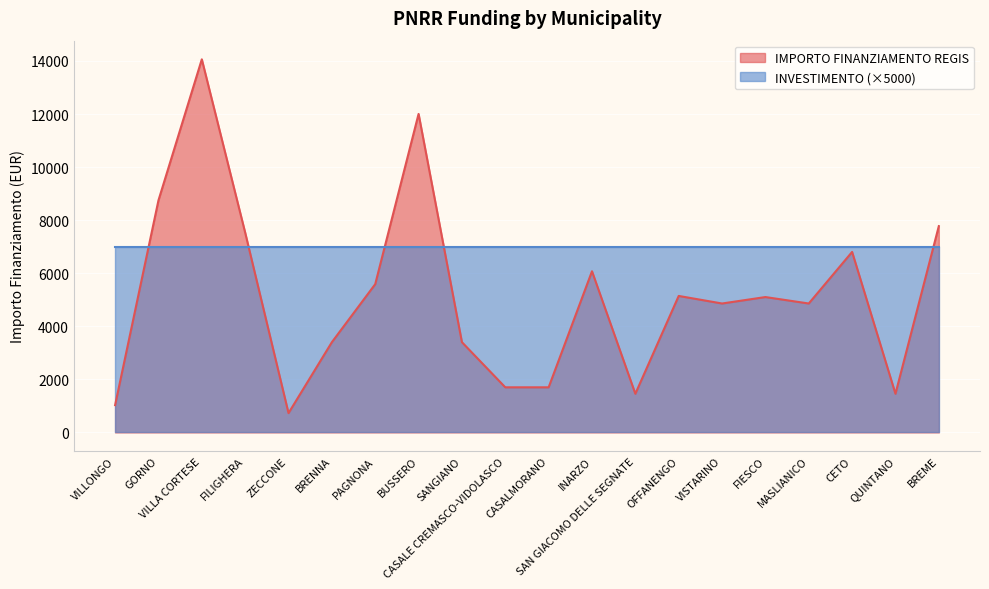

How many interior local valleys (lower than both neighbors) does the data have?

5